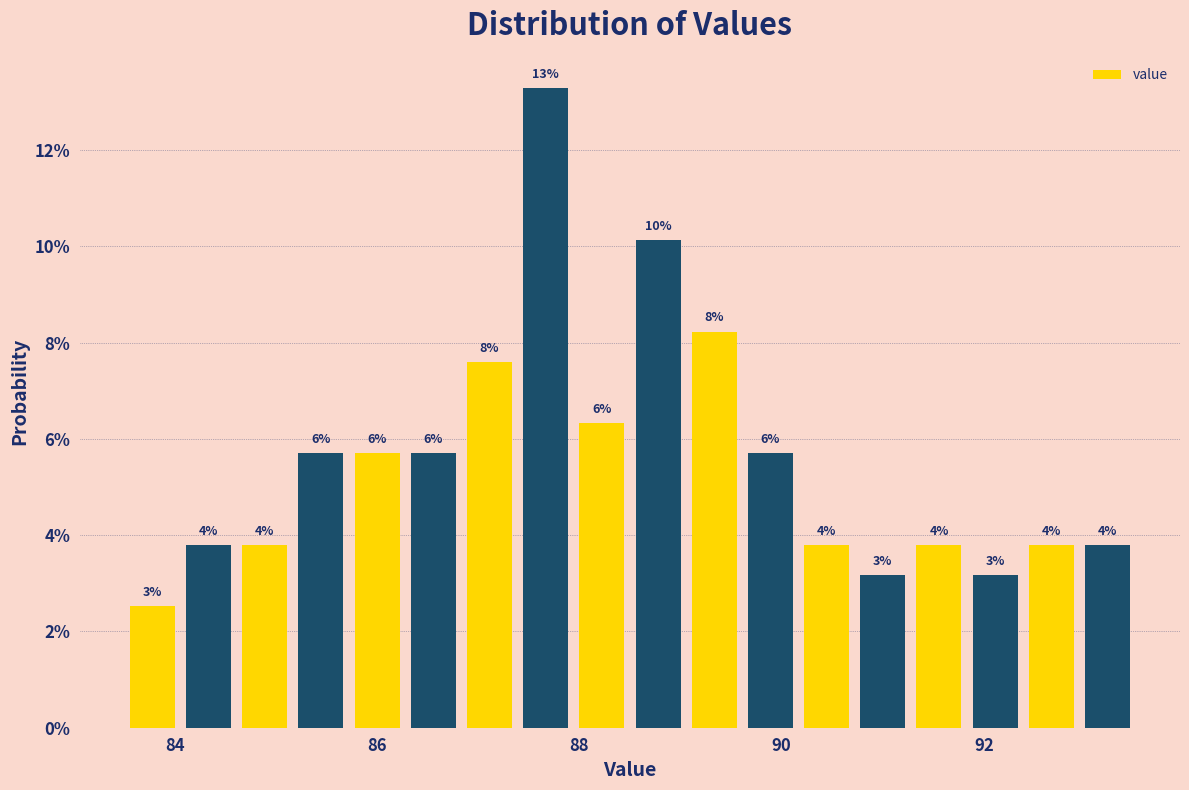

Read against the x-axis, roughly where is the centre of the tallest bar?

87.6